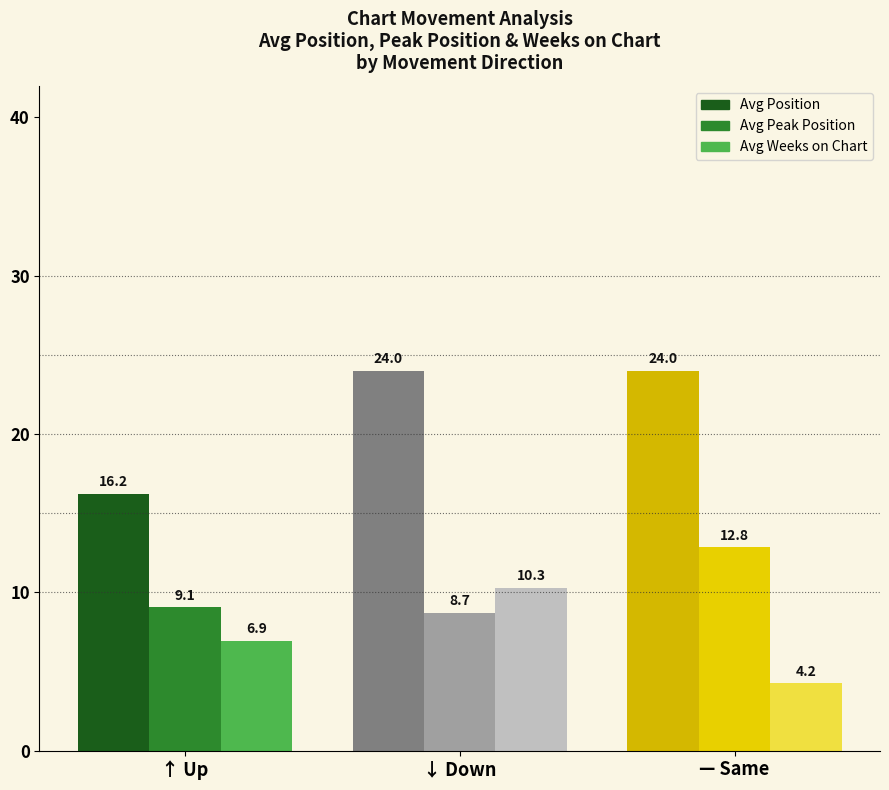

At which category is the sum across all series the highest?

↓ Down